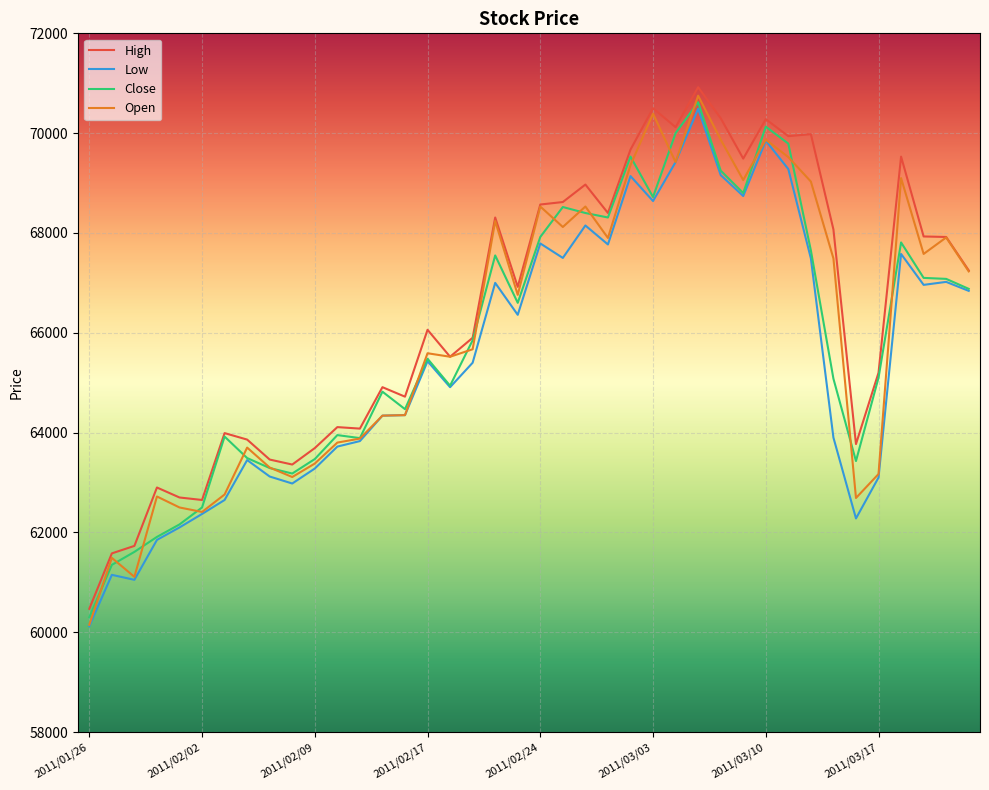

Which series has the largest range (max minus min)?

Open